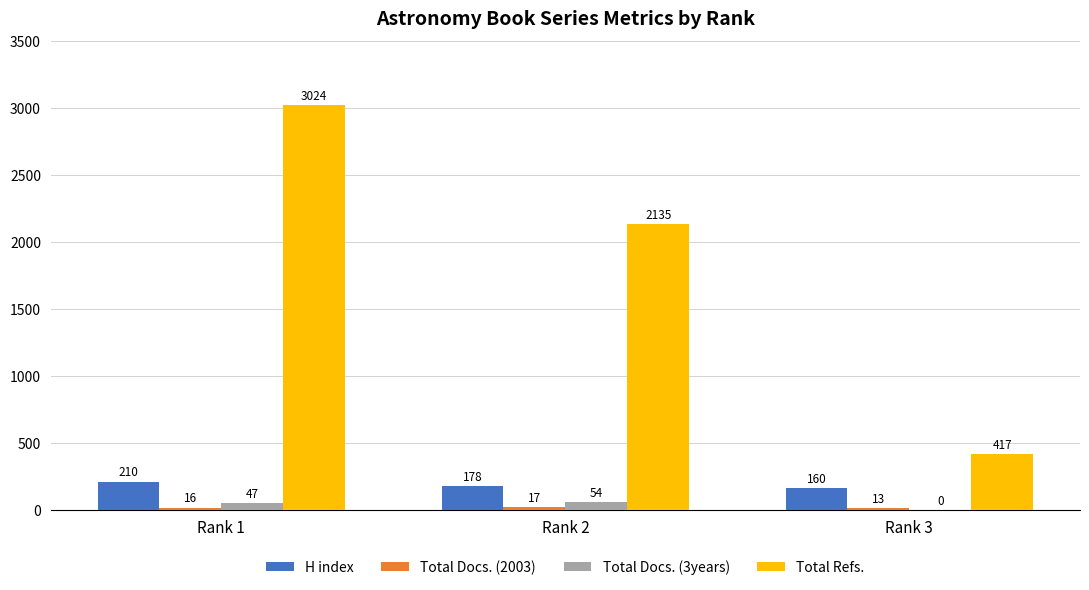

Is the value of Total Refs. at Rank 3 greater than the value of Total Docs. (3years) at Rank 3?

Yes